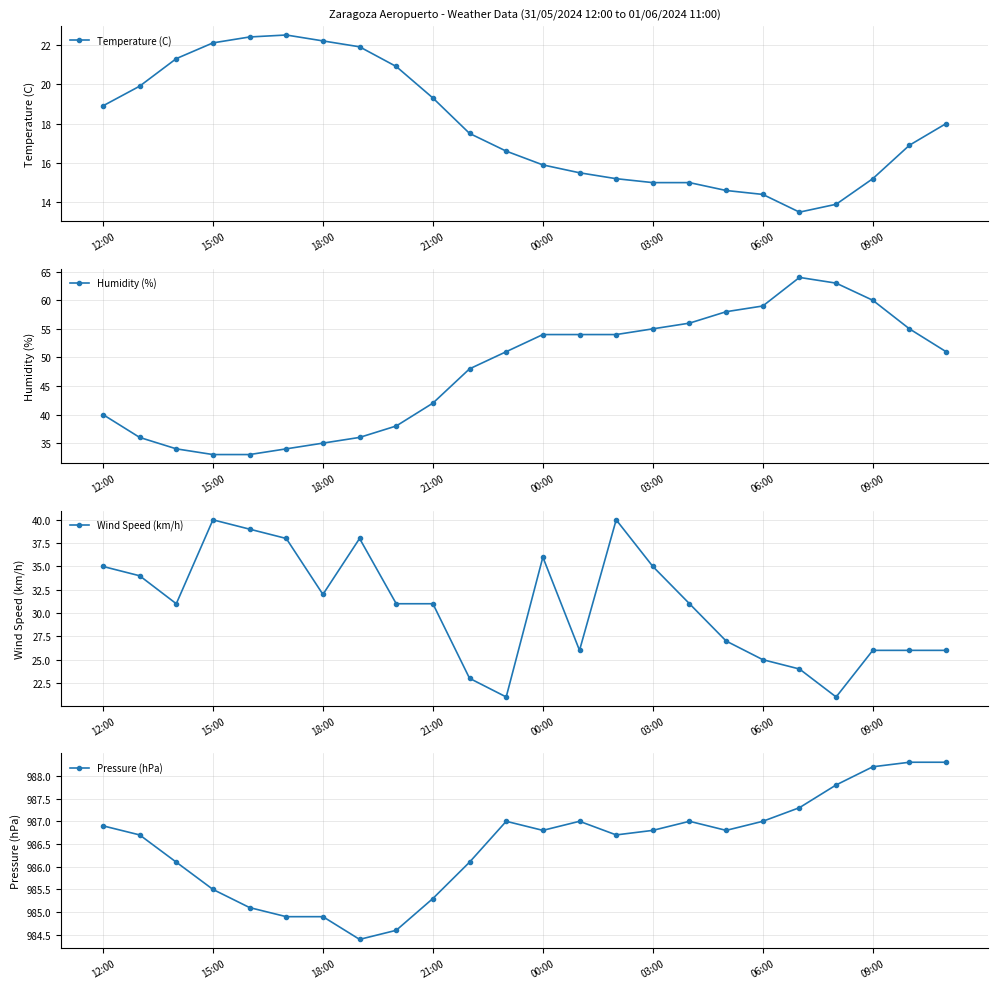

Where does the Temperature (C) series first go above 17?

12:00